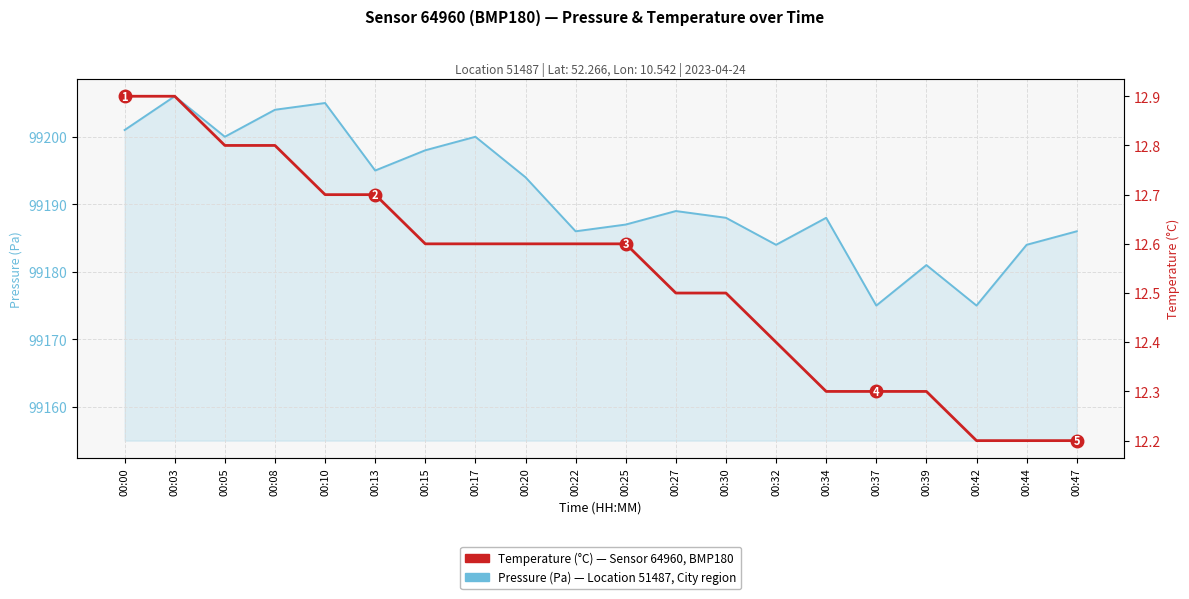

What value does the Pressure (Pa) series have at 00:05?

99200.0